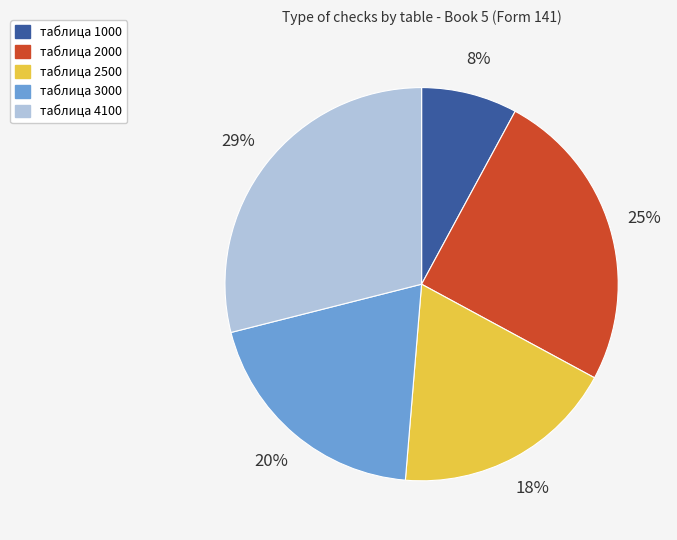

To the nearest percent, what is the difference between the таблица 4100 and таблица 3000 slice percentages?

9%